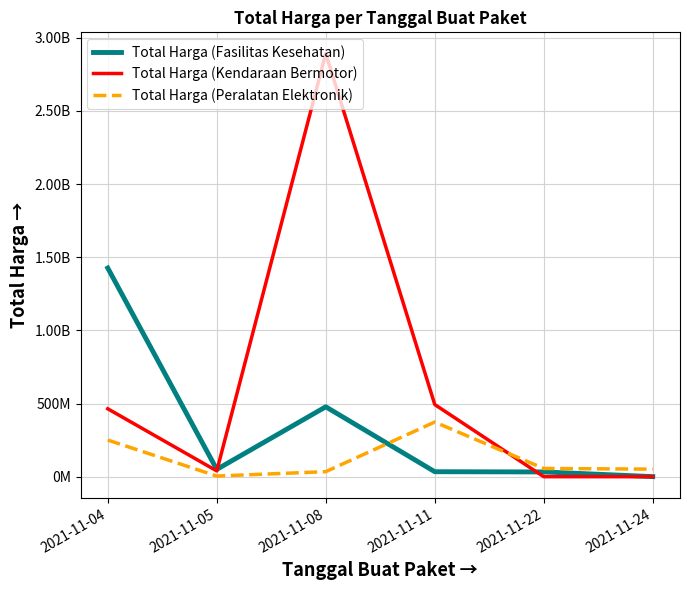

Where is the first local maximum for Total Harga (Fasilitas Kesehatan)?

2021-11-08